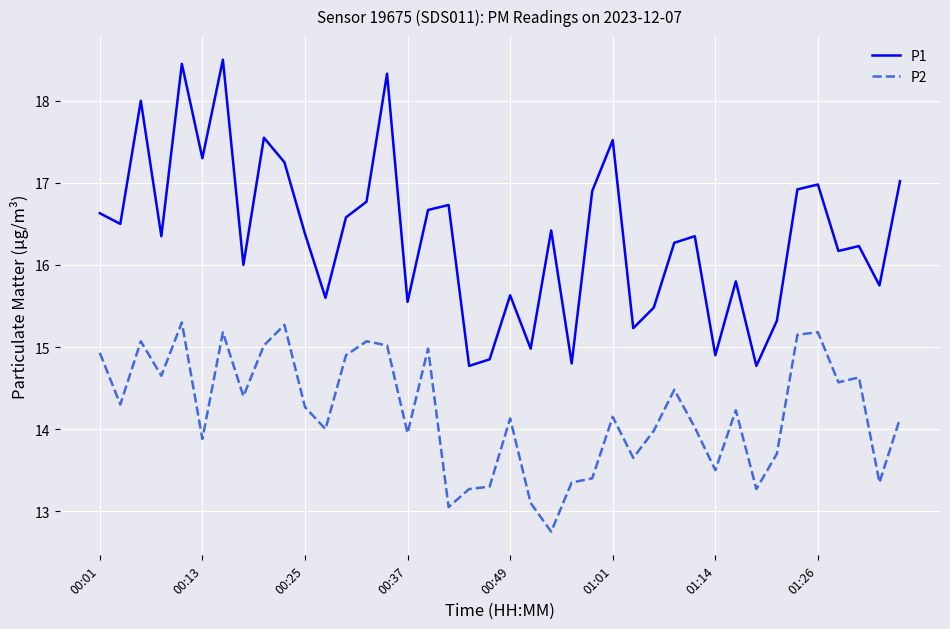

Does the chart have visible grid lines?

Yes